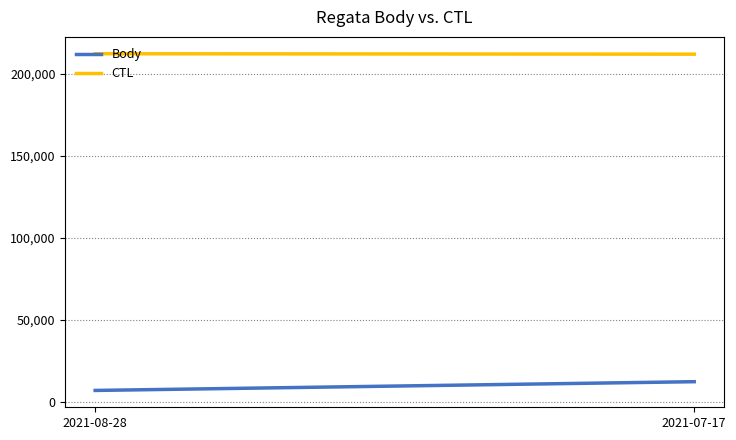

What is the maximum value for Body?

12365